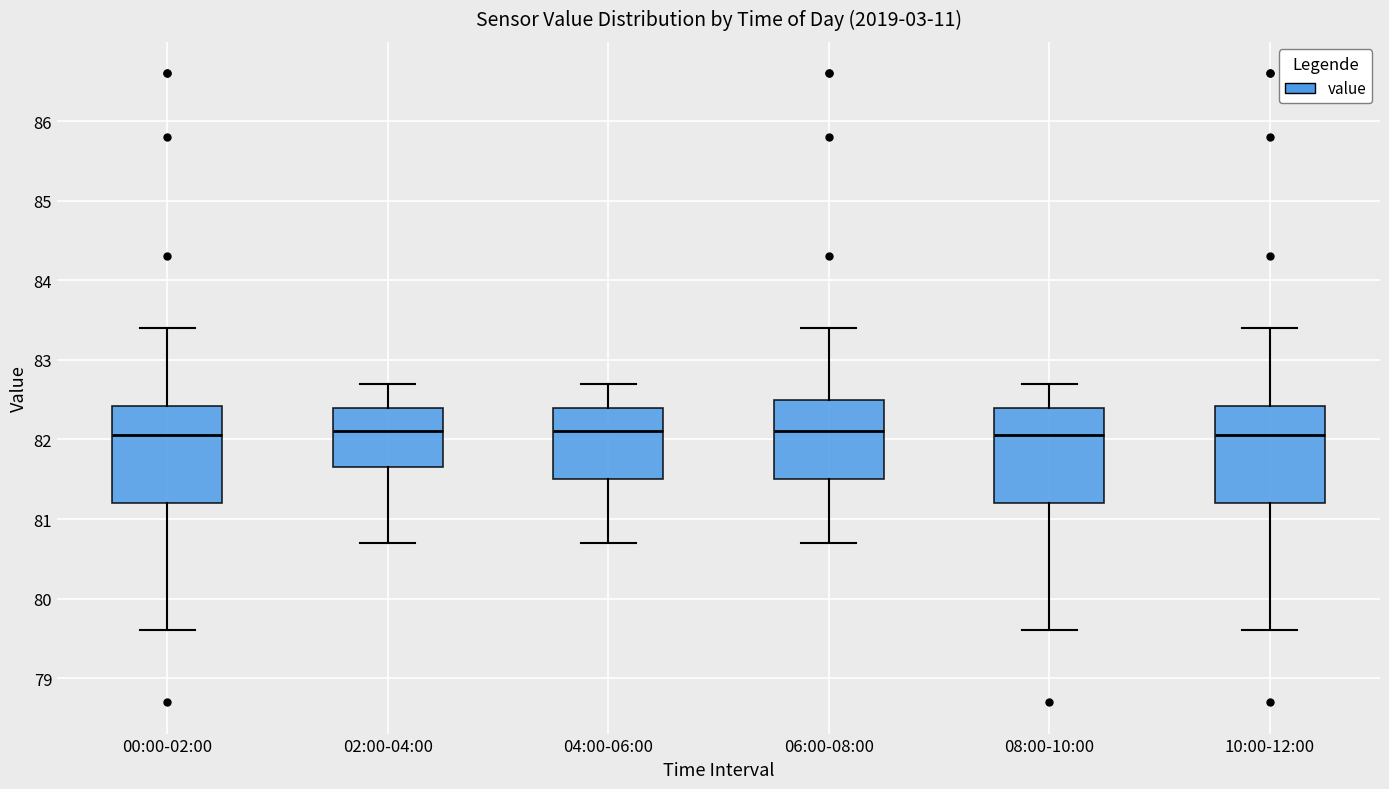

Where does the upper whisker of the box for 04:00-06:00 end on the y-axis? The values are not printed on the chart, so give them approximately, as read against the axis.

82.7